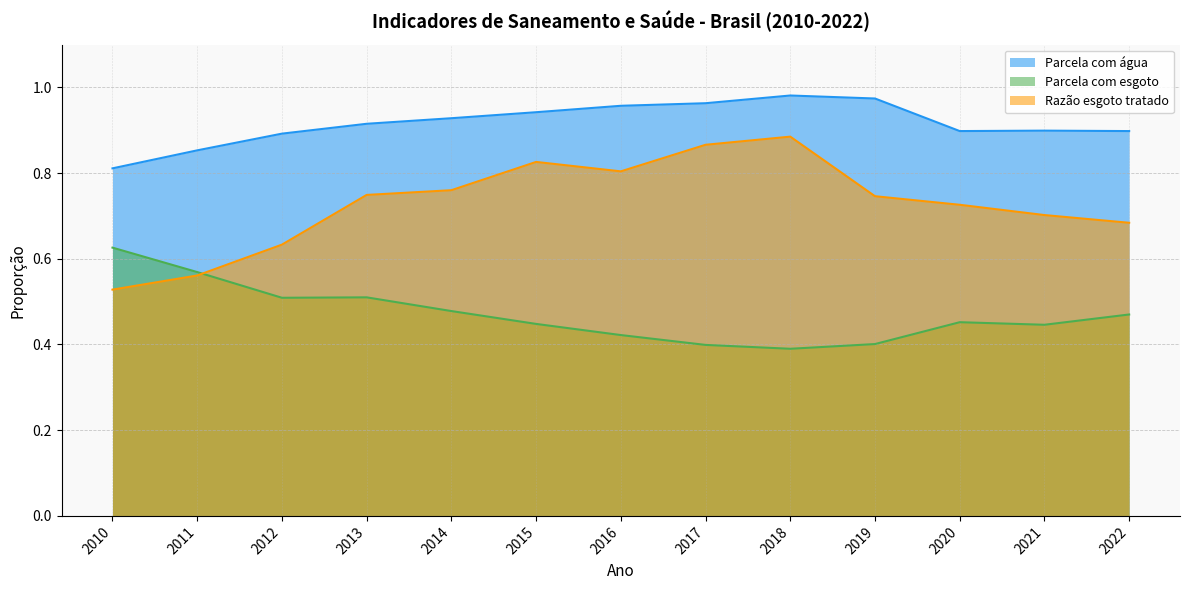

What is the sum of the Parcela com esgoto values at 2022 and 2015?

0.9